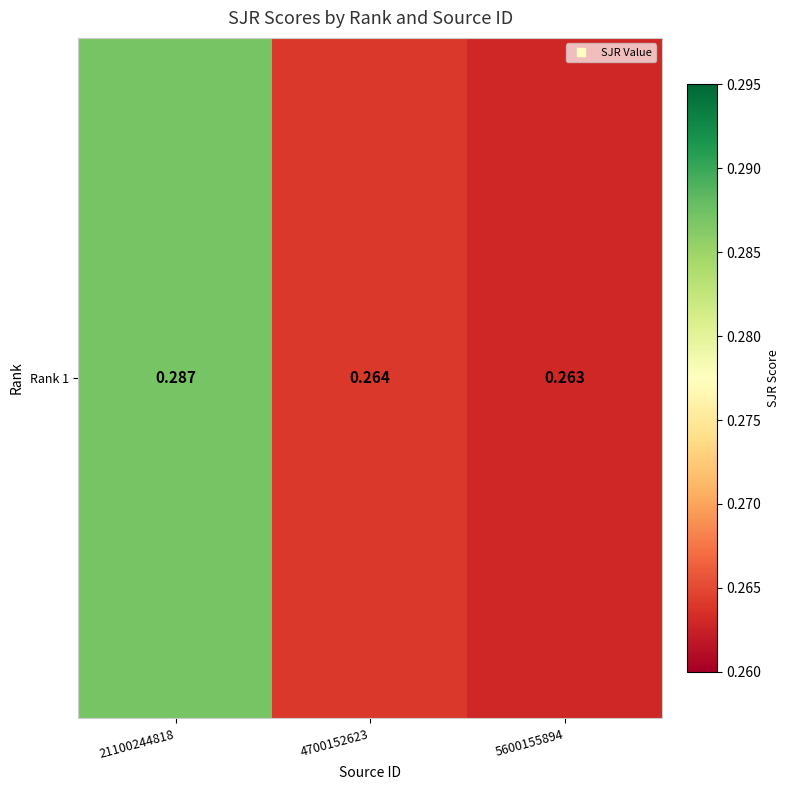

List the labels in order of value, smallest first.

5600155894, 4700152623, 21100244818